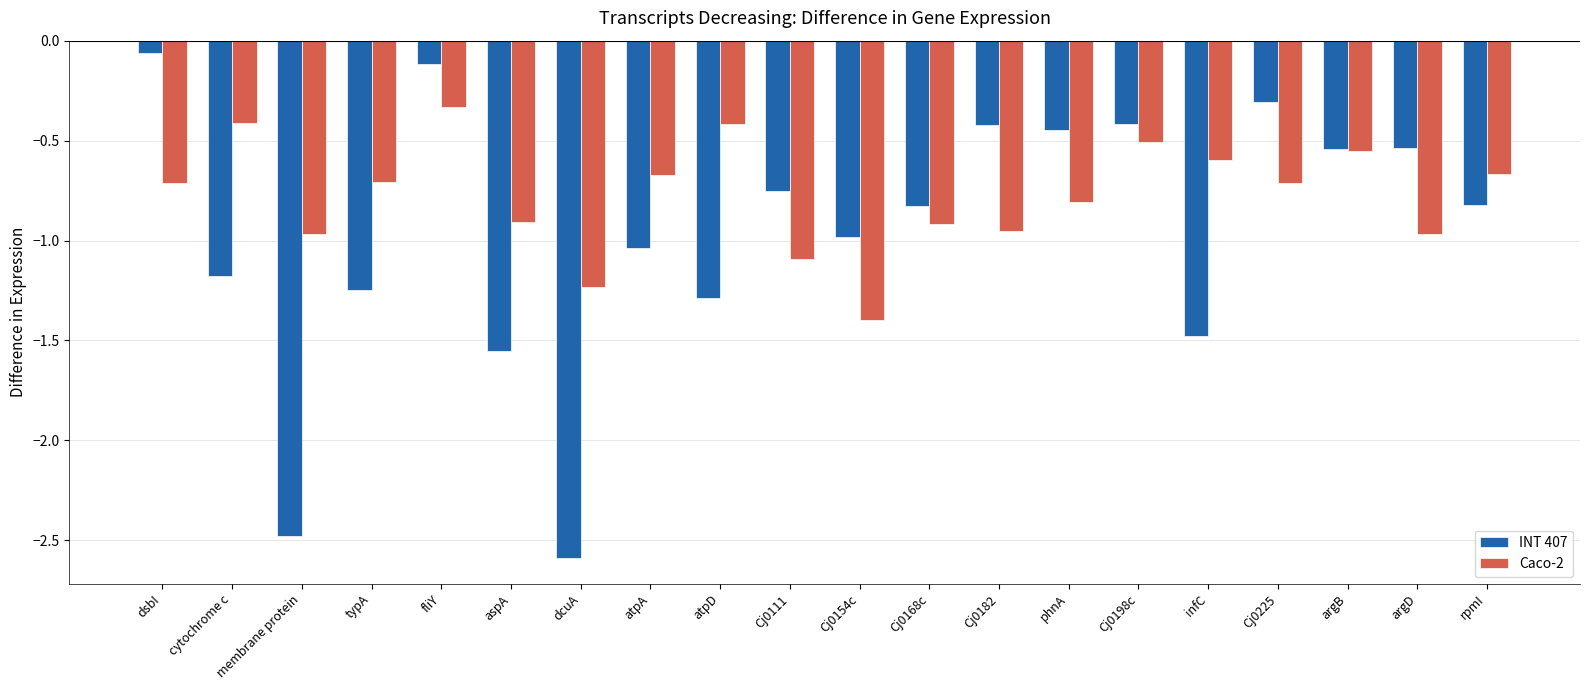

Which series has the largest range (max minus min)?

INT 407